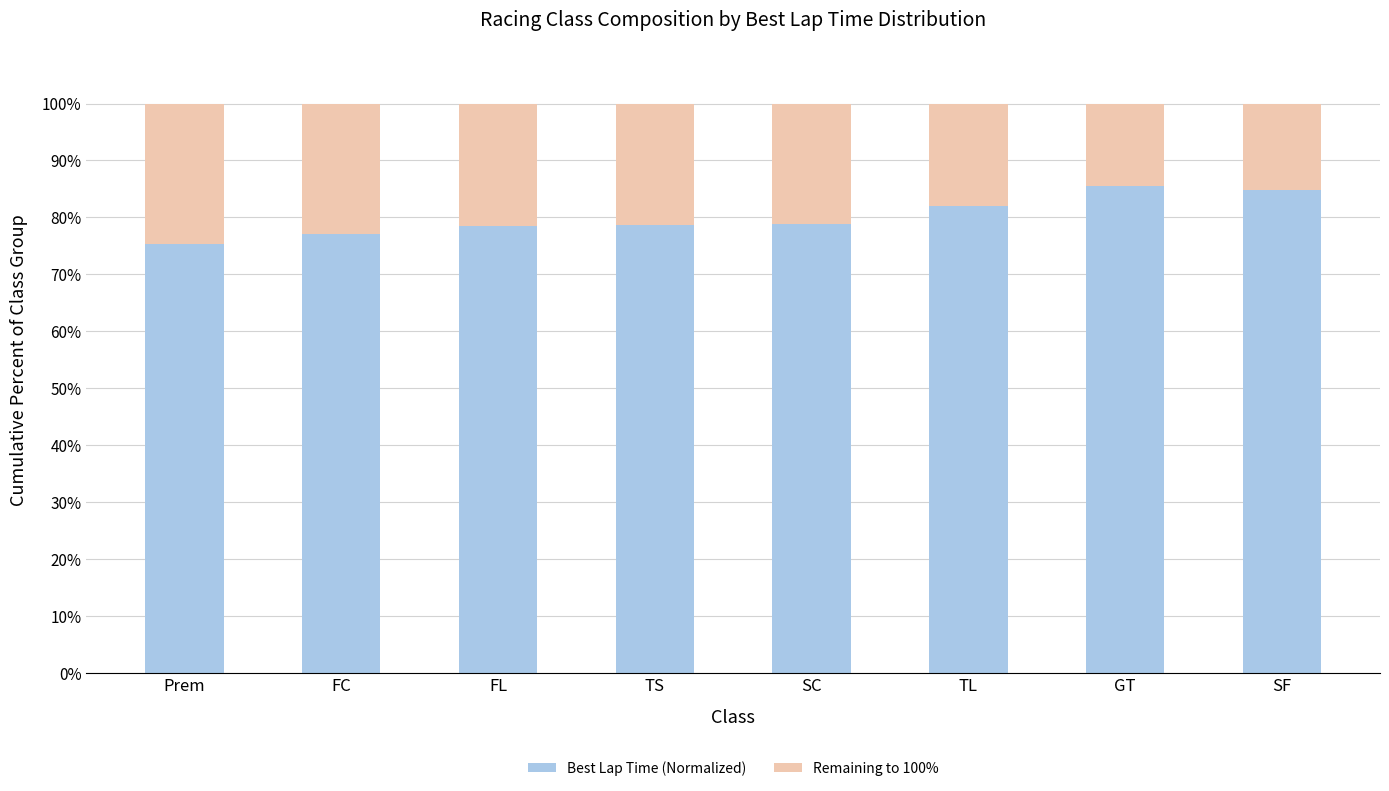

What is the total value across all series at TL?

100.0